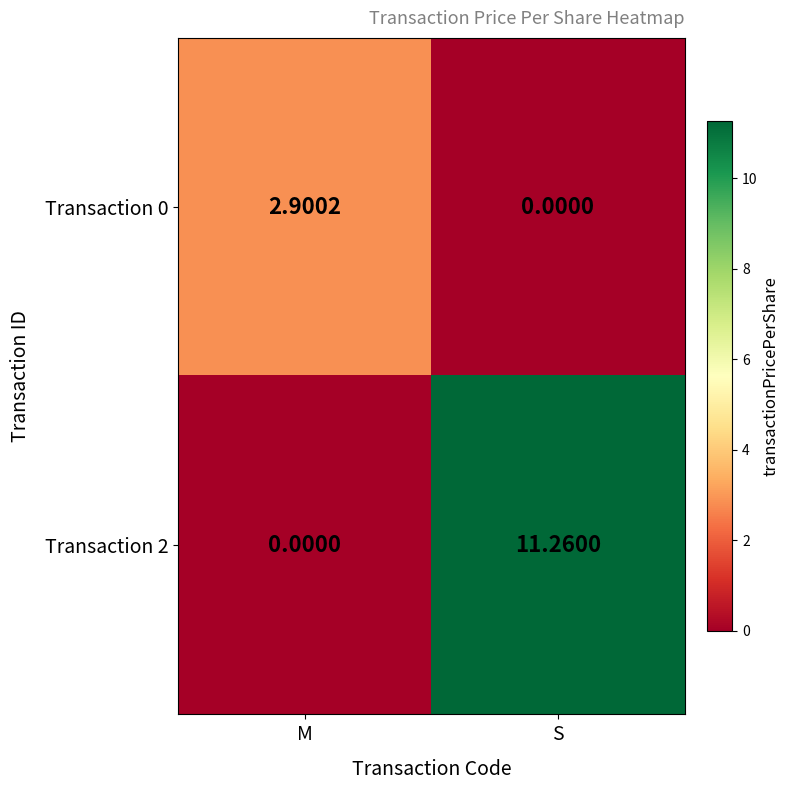

Where is Transaction 0 nearest to the value 1?

S